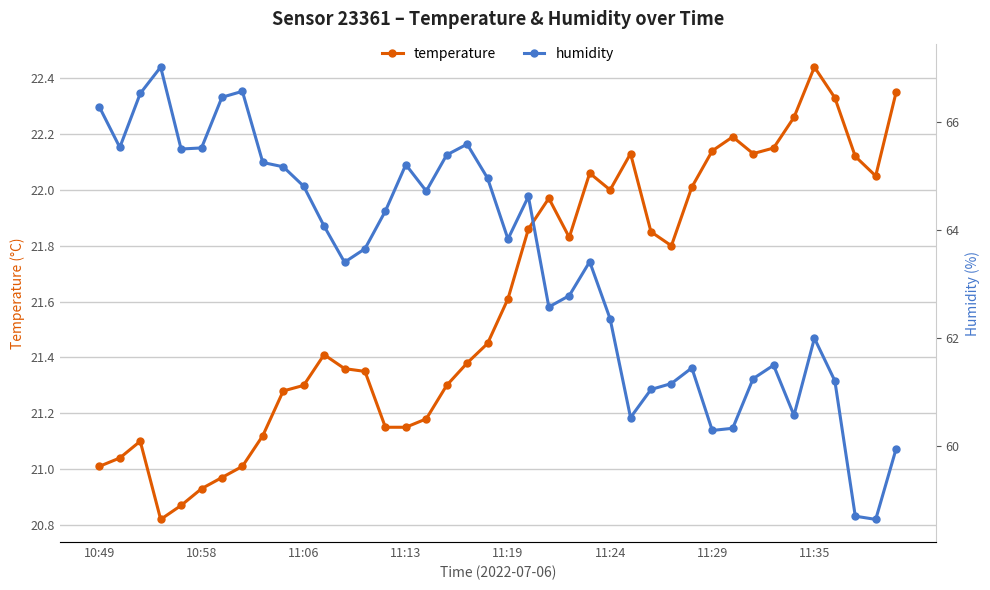

How many values in the temperature series are below 21?

4